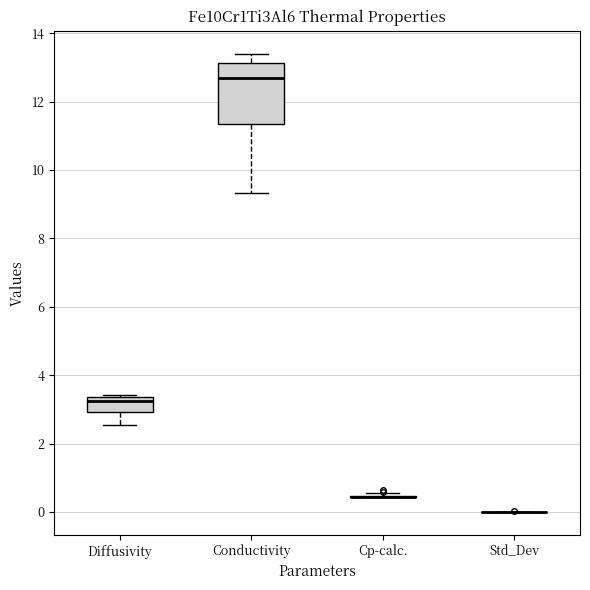

Reading left to right, read every box against the y-axis: the position of its median line, the range the box covers, and the ends of its whiskers. The values are not printed on the chart, so give them approximately, as read against the axis.

Diffusivity: median 3.2, box 3.0 to 3.4, whiskers 2.6 to 3.4
Conductivity: median 12.8, box 11.4 to 13.2, whiskers 9.4 to 13.4
Cp-calc.: box collapsed to a line at 0.4, whiskers 0.4 to 0.6
Std_Dev: box collapsed to a line at 0.0, whiskers 0.0 to 0.0